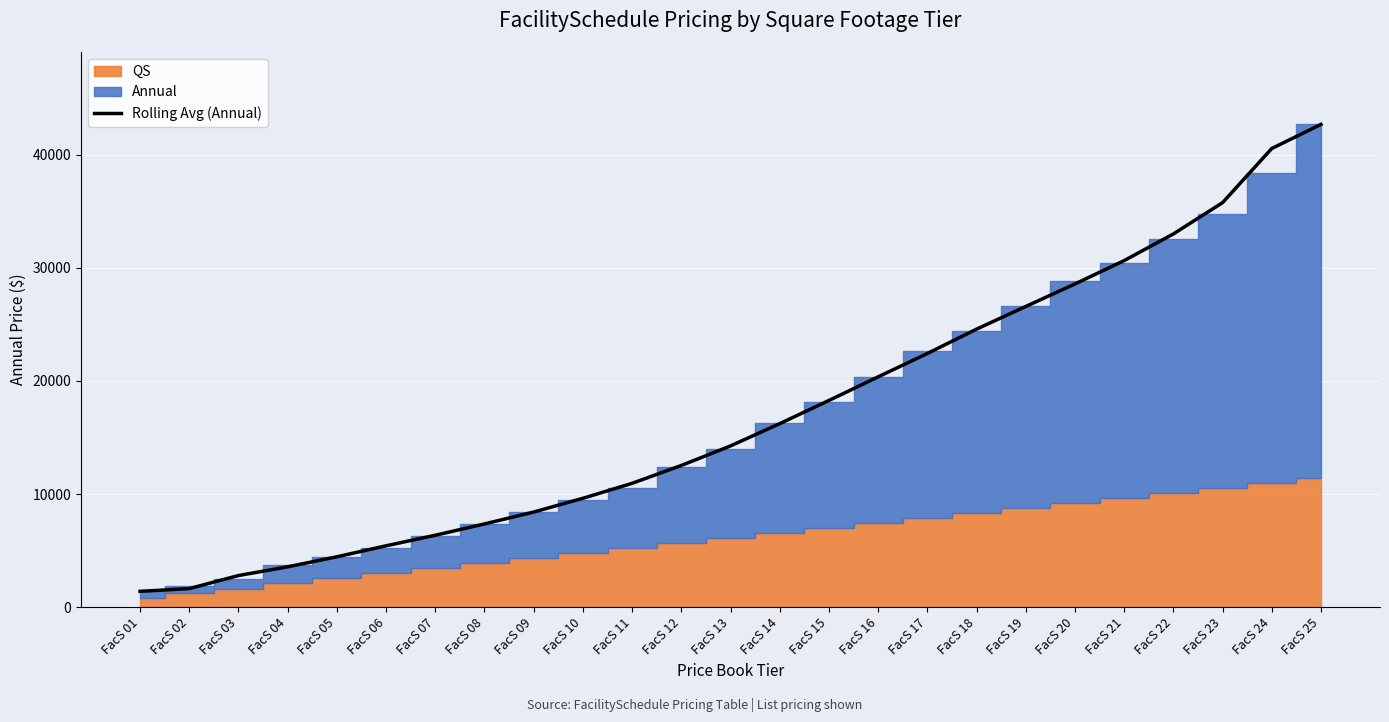

What is the value of the 22nd point from the left?

33004